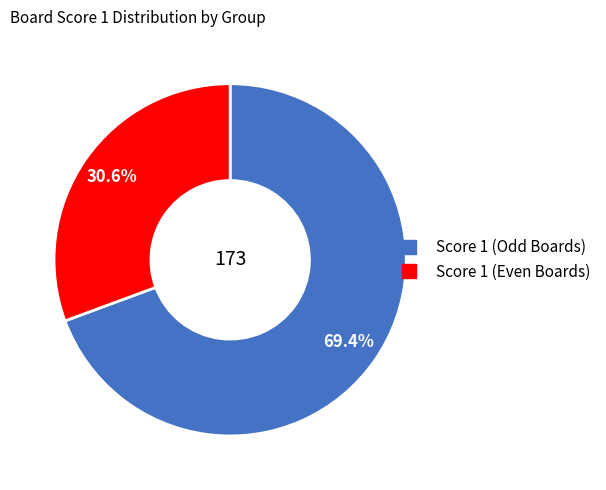

Is there a majority slice in this chart?

Yes